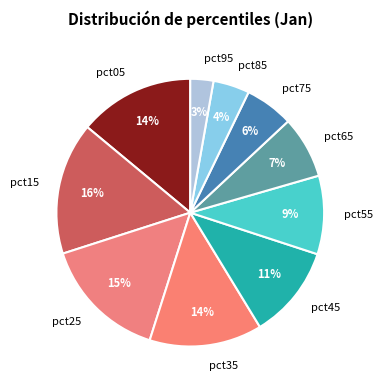

Count the number of slices in the pie.

10